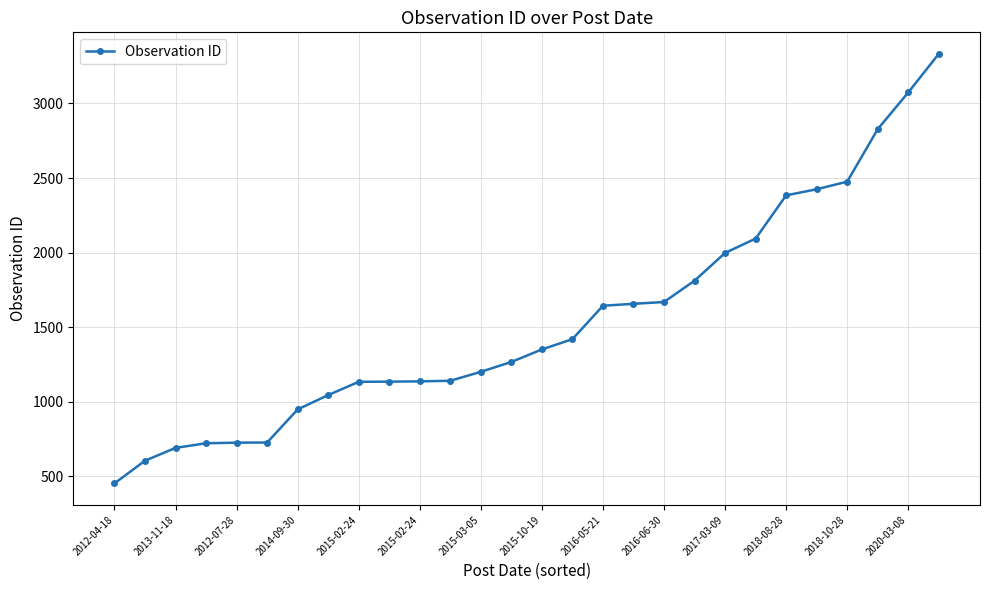

What is the average value?

1539